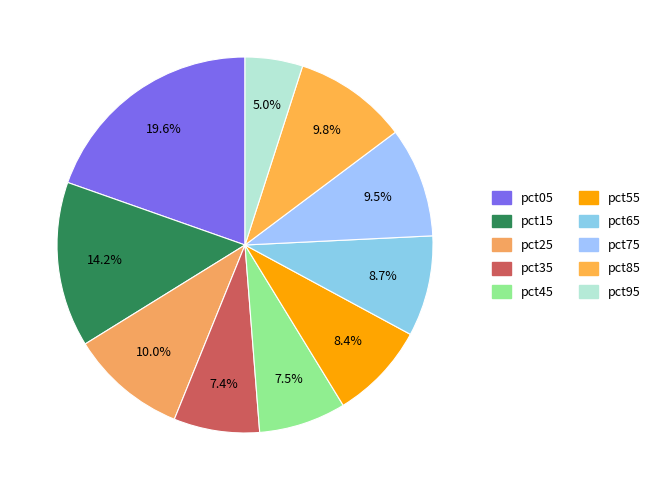

True or false: pct75 accounts for 9% of the total.

True